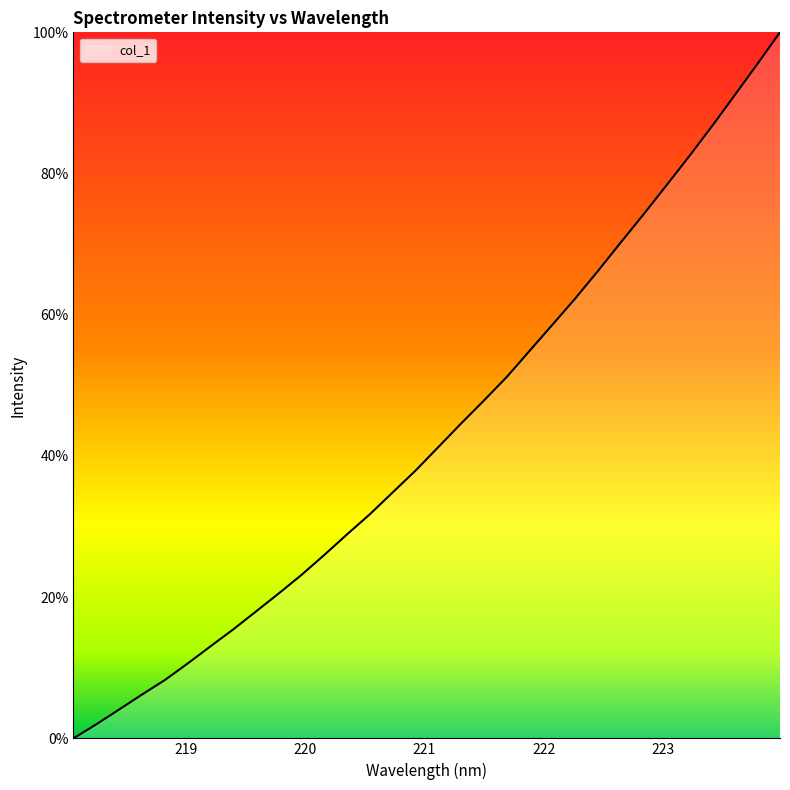

What is the difference between the maximum and minimum values?

100.0